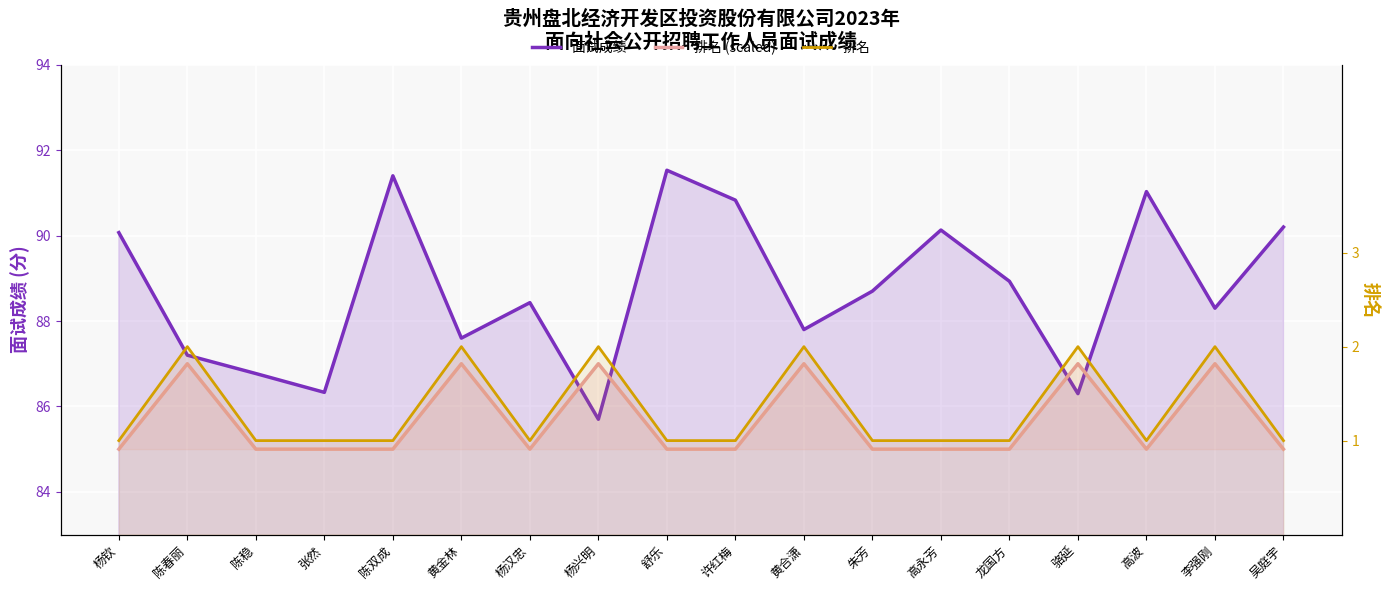

True or false: 排名 (scaled) has more than 1 points higher than both neighbors.

True